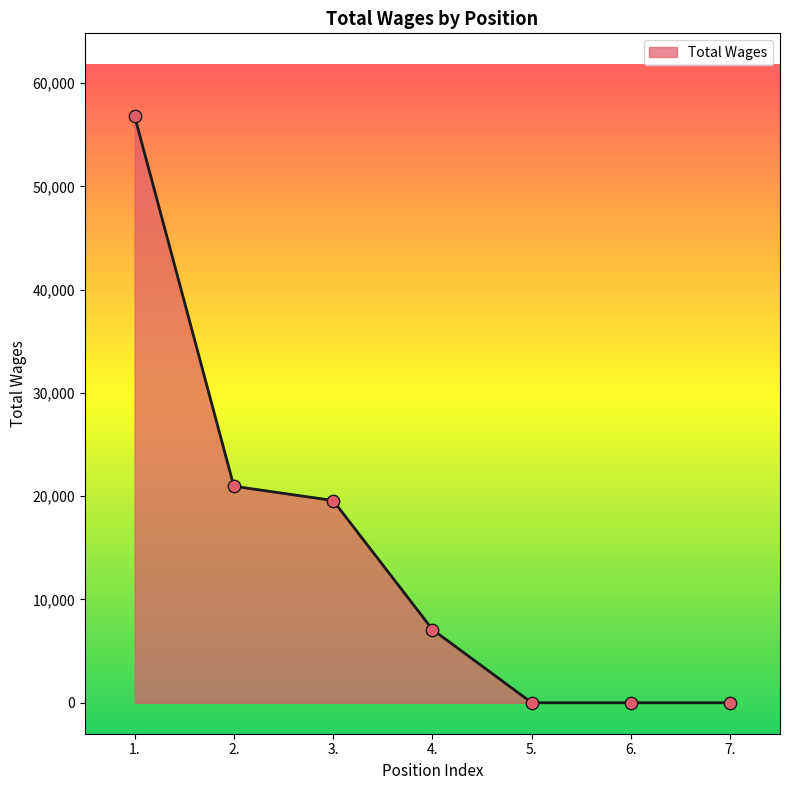

What is the ratio of the value at 4. to the value at 2.?

0.3